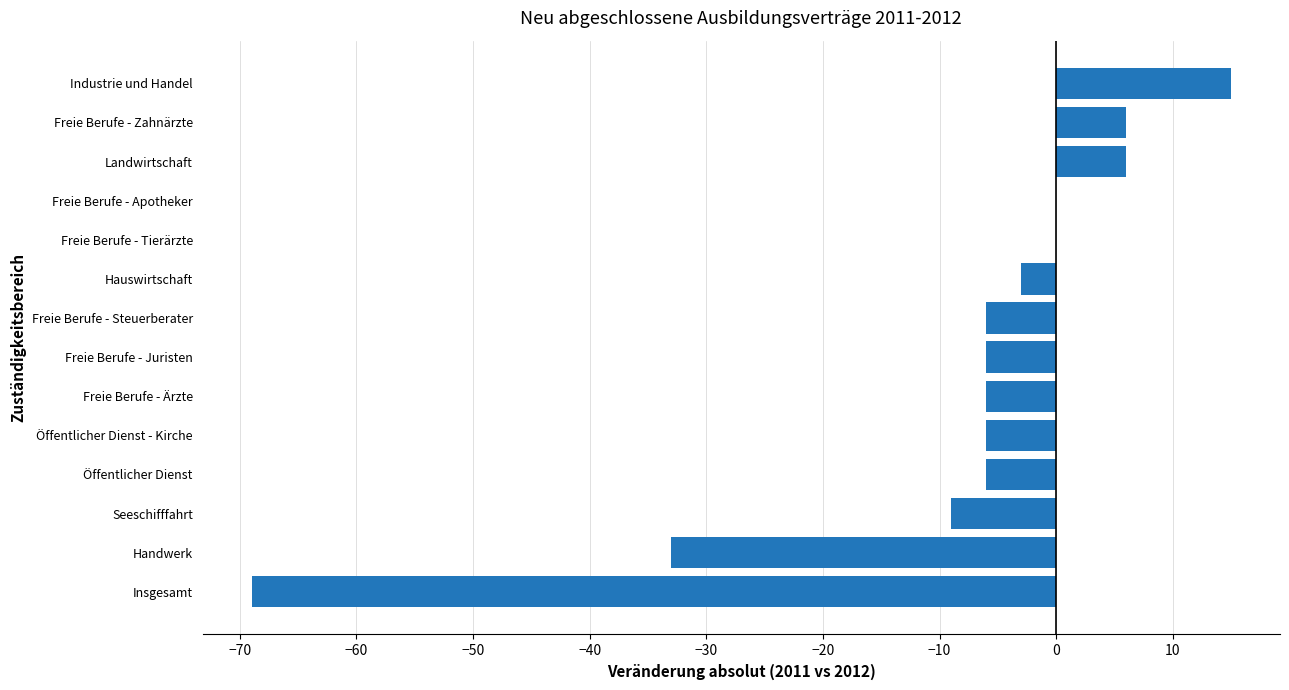

The chart shows a value of -15 at Seeschifffahrt. True or false?

False